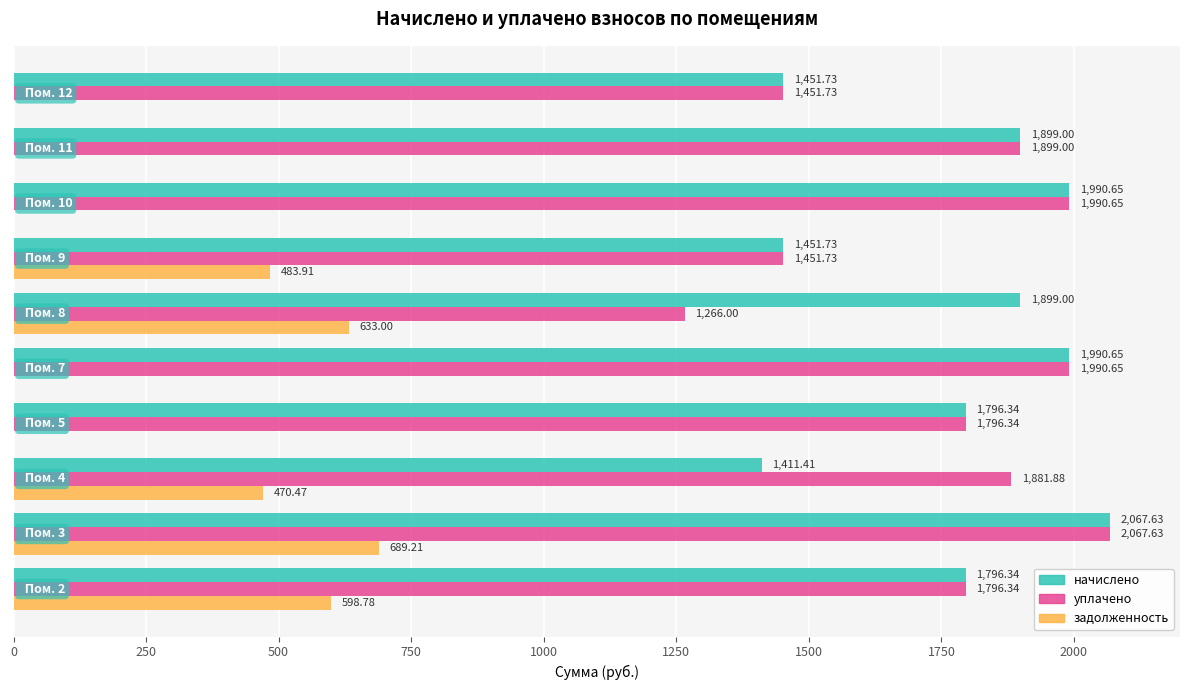

What is the sum of all уплачено values?

17592.0